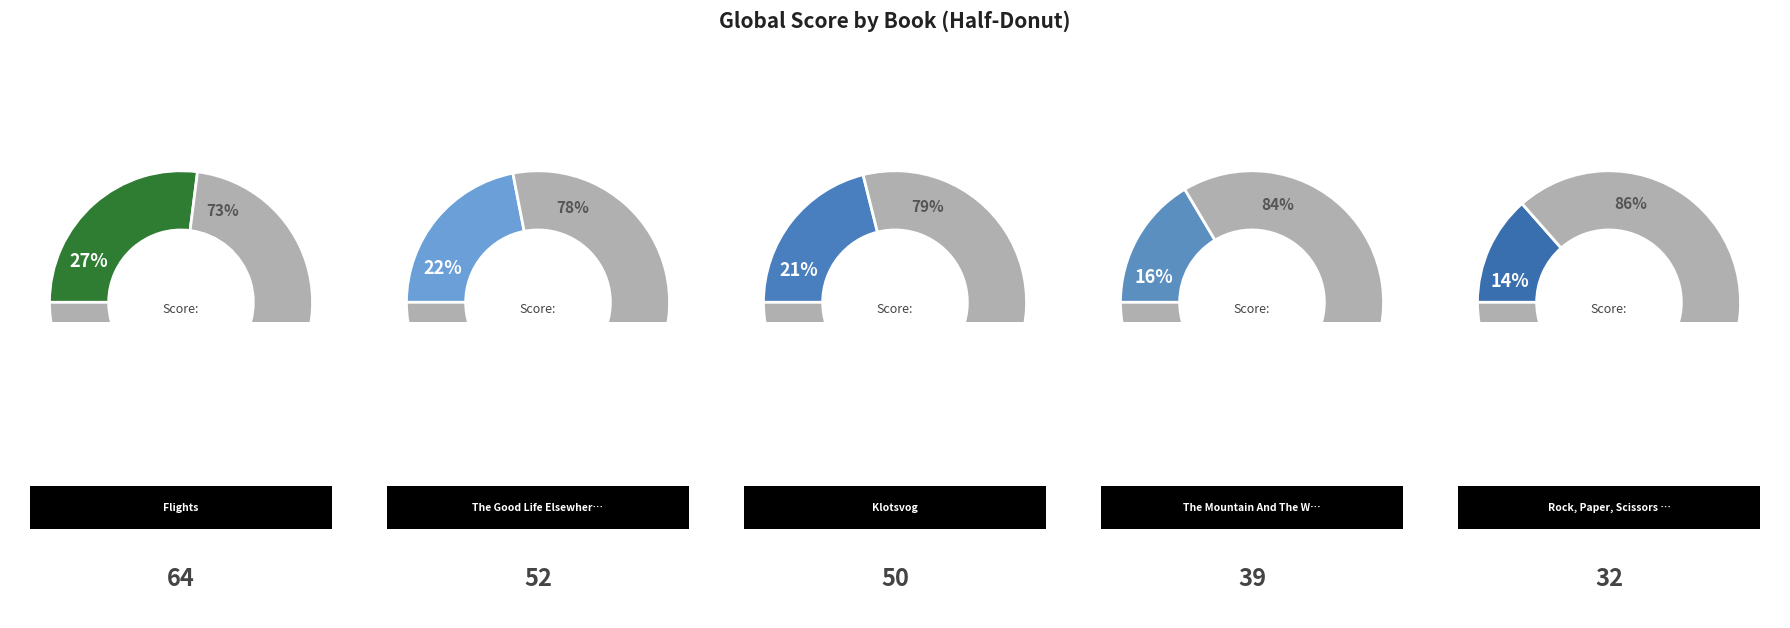

How many slices are in this pie chart?

5